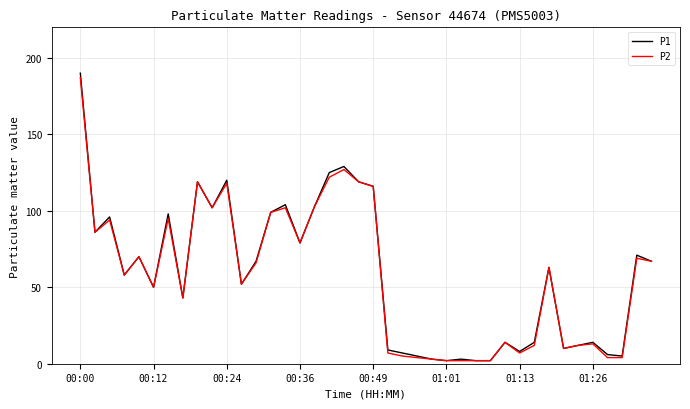

Which series has the largest range (max minus min)?

P1